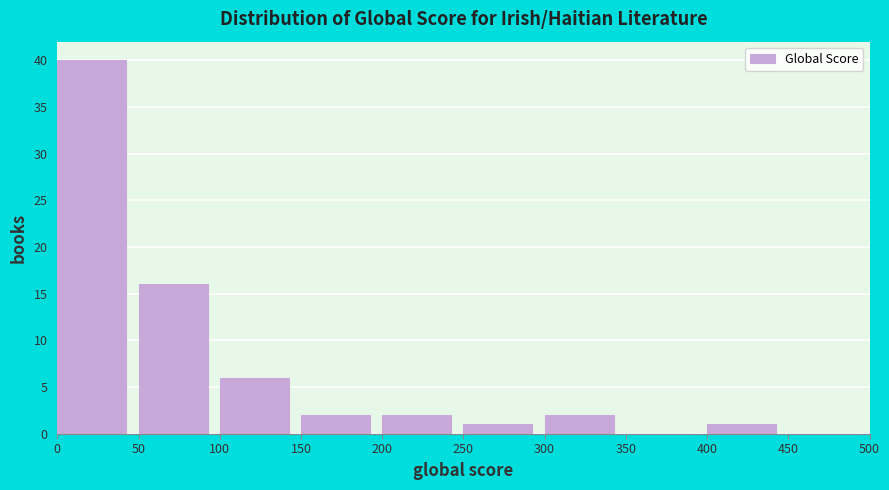

Over which range of the x-axis is the bar tallest?

0 to 50